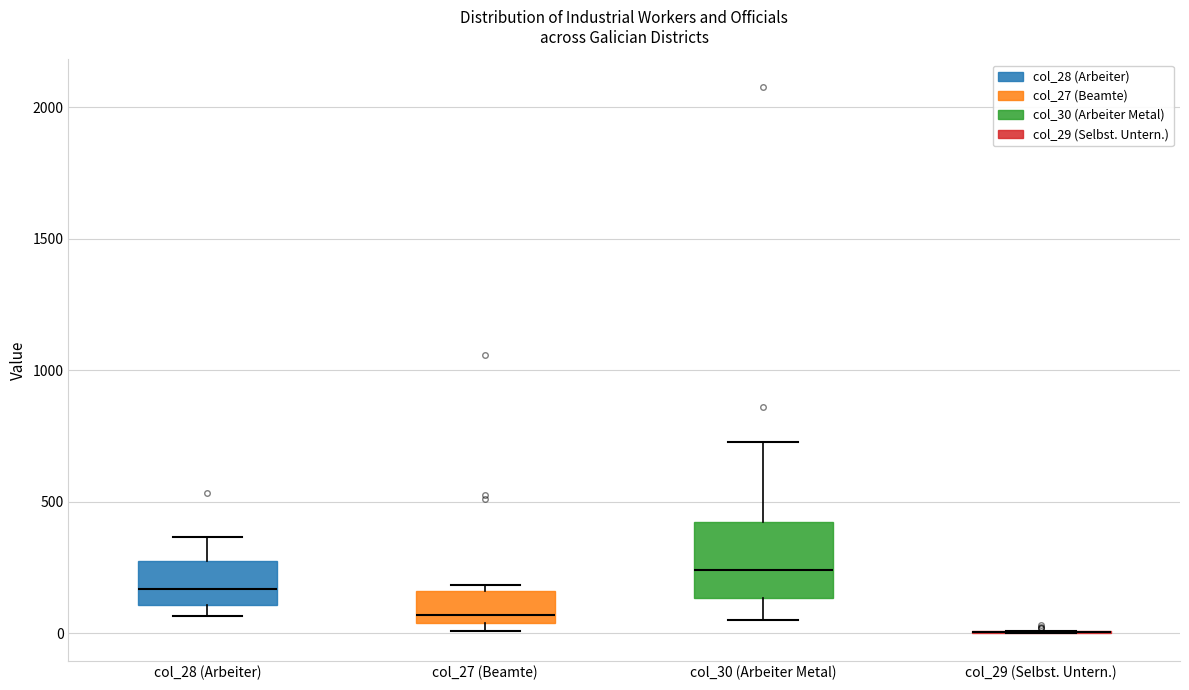

Reading left to right, transcribe this box plot: for each box, give where its median line is, the range the box spans, and where its two whiskers end, as read against the y-axis. The values are not printed on the chart, so give them approximately, as read against the axis.

col_28 (Arbeiter): median 150, box 100 to 250, whiskers 50 to 350
col_27 (Beamte): median 50 (just above the box's lower edge), box 50 to 150, whiskers 0 to 200
col_30 (Arbeiter Metal): median 250, box 150 to 400, whiskers 50 to 750
col_29 (Selbst. Untern.): box collapsed to a line at 0, whiskers 0 to 0